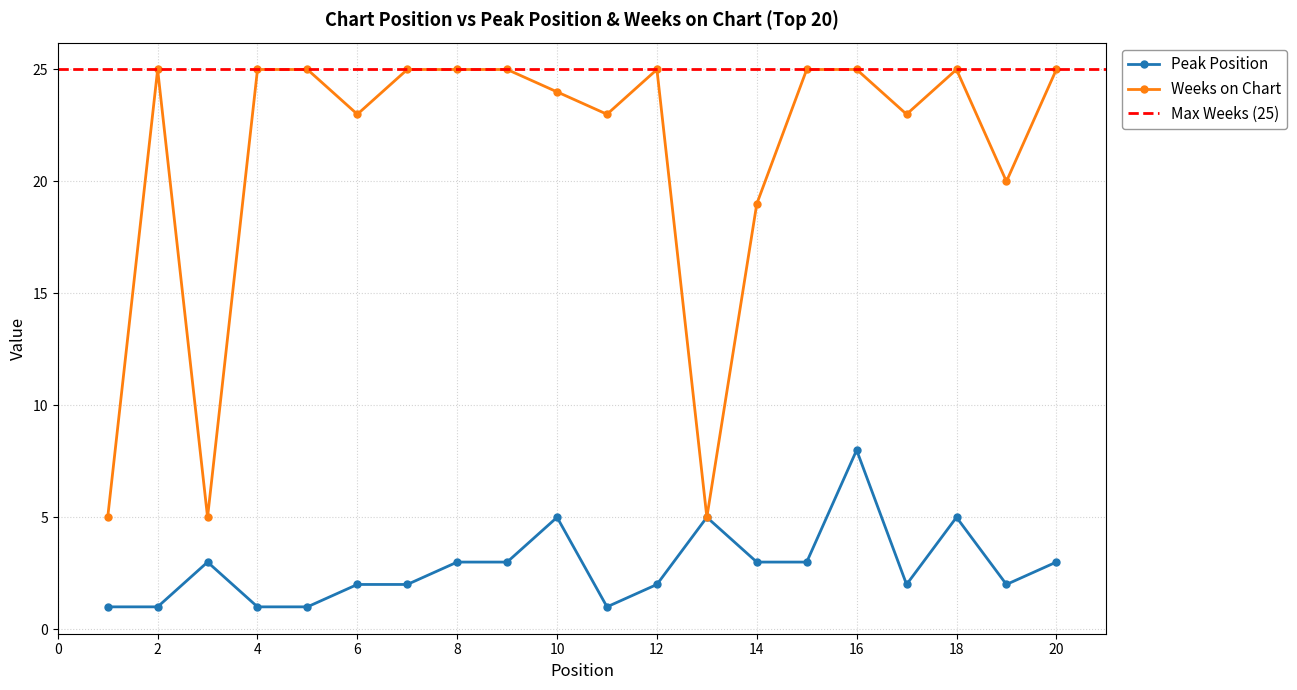

What is the maximum value shown in the chart?

25